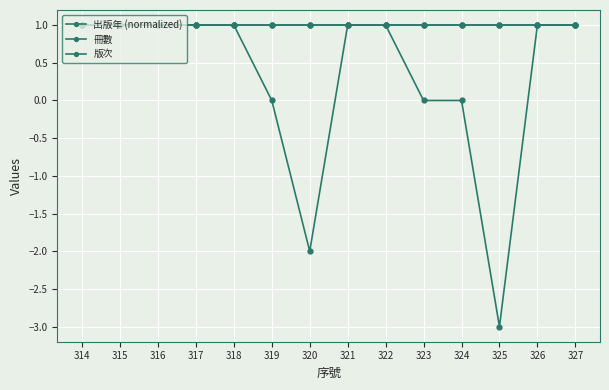

What is the minimum value shown in the chart?

-3